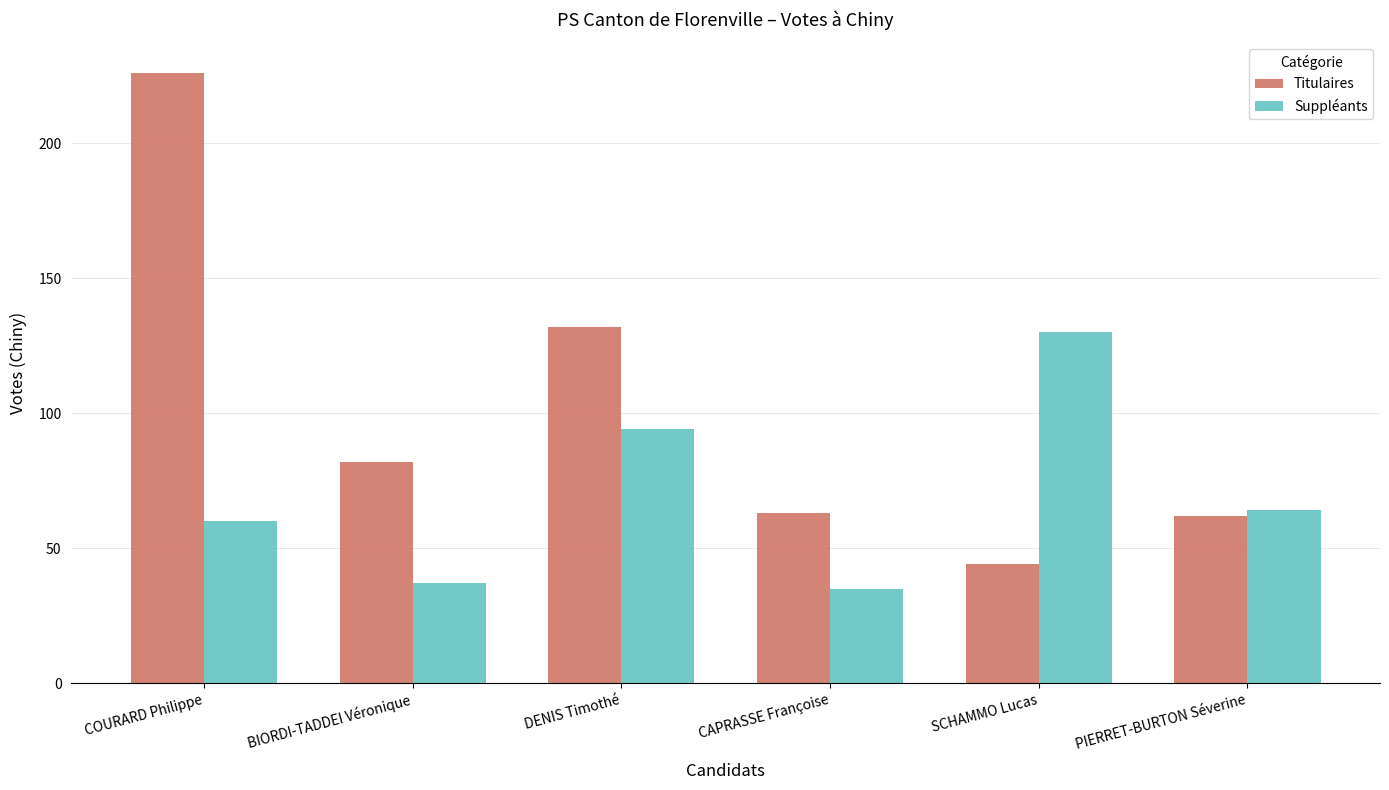

What is the sum of all Suppléants values?

420